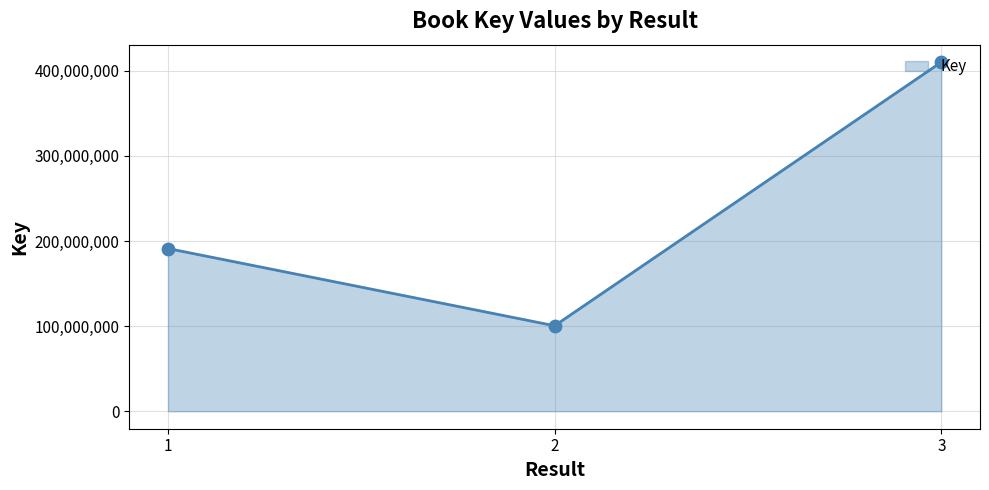

What is the ratio of the value at 3 to the value at 2?

4.1